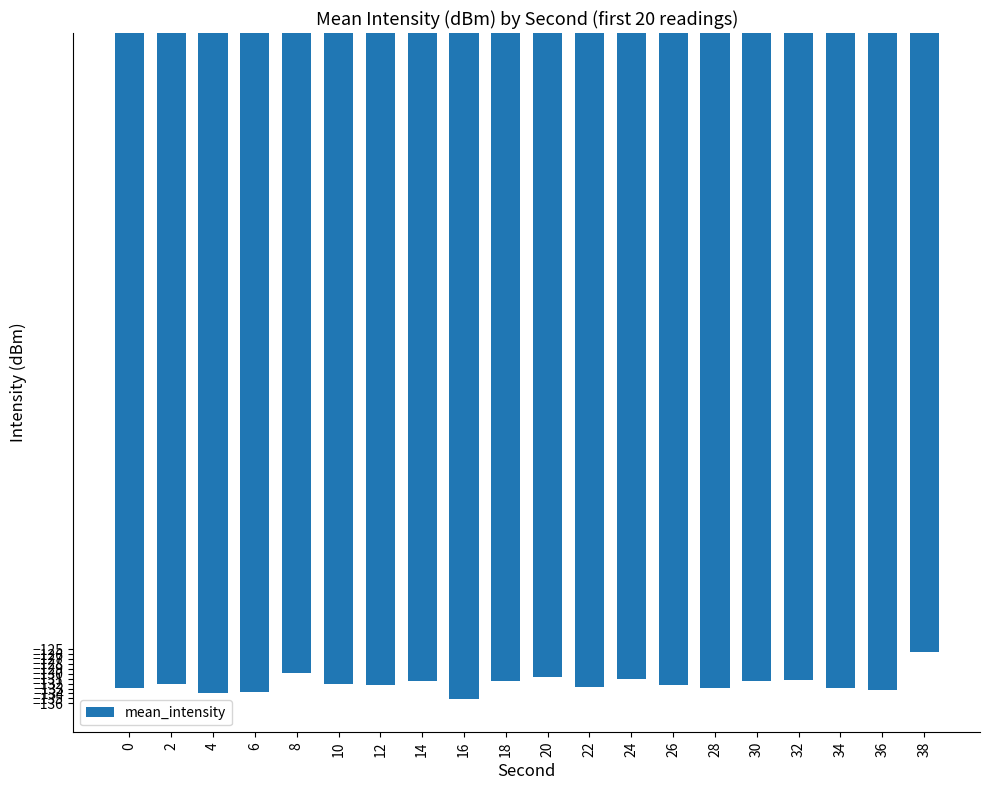

What is the sum of the values at 10 and 8?

-262.0